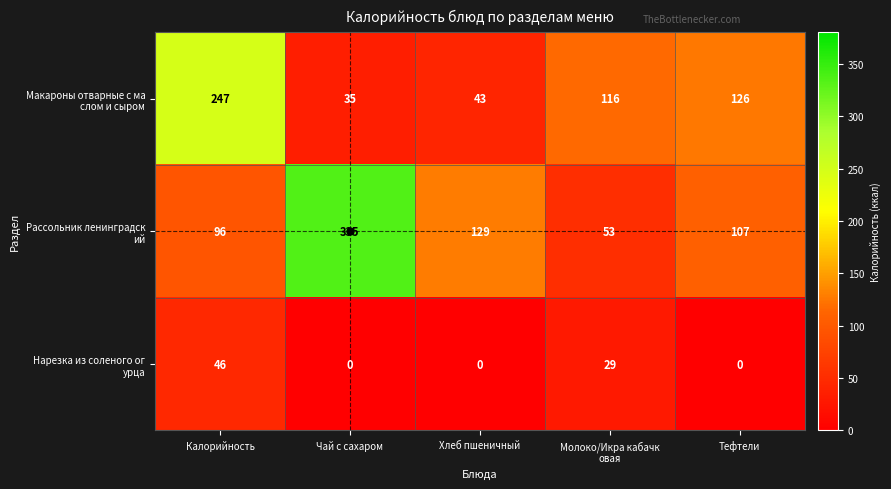

At which category is the sum across all series the highest?

Калорийность